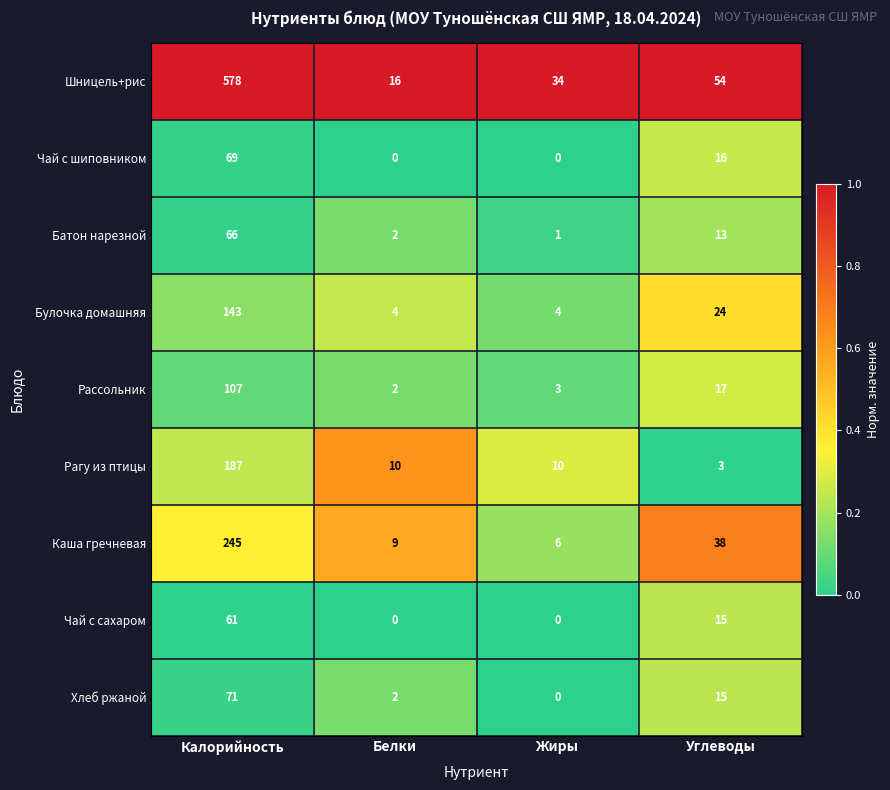

Which series changed the most between Жиры and Углеводы?

Каша гречневая